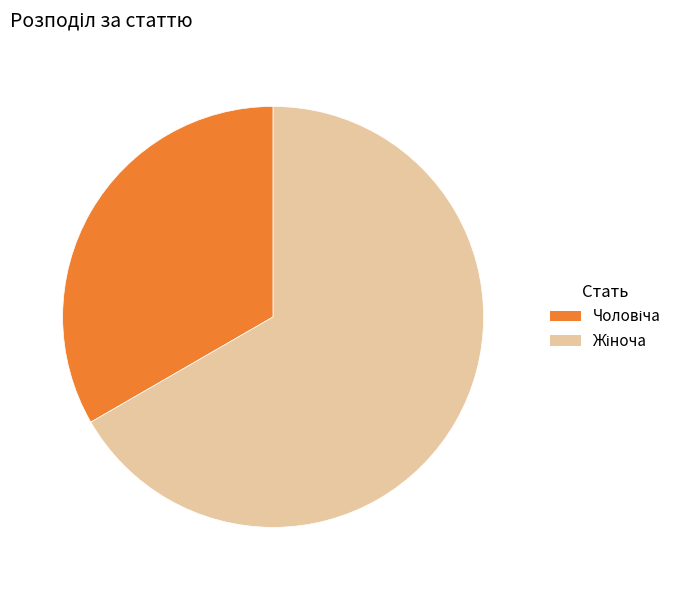

Does any single category account for the majority?

Yes